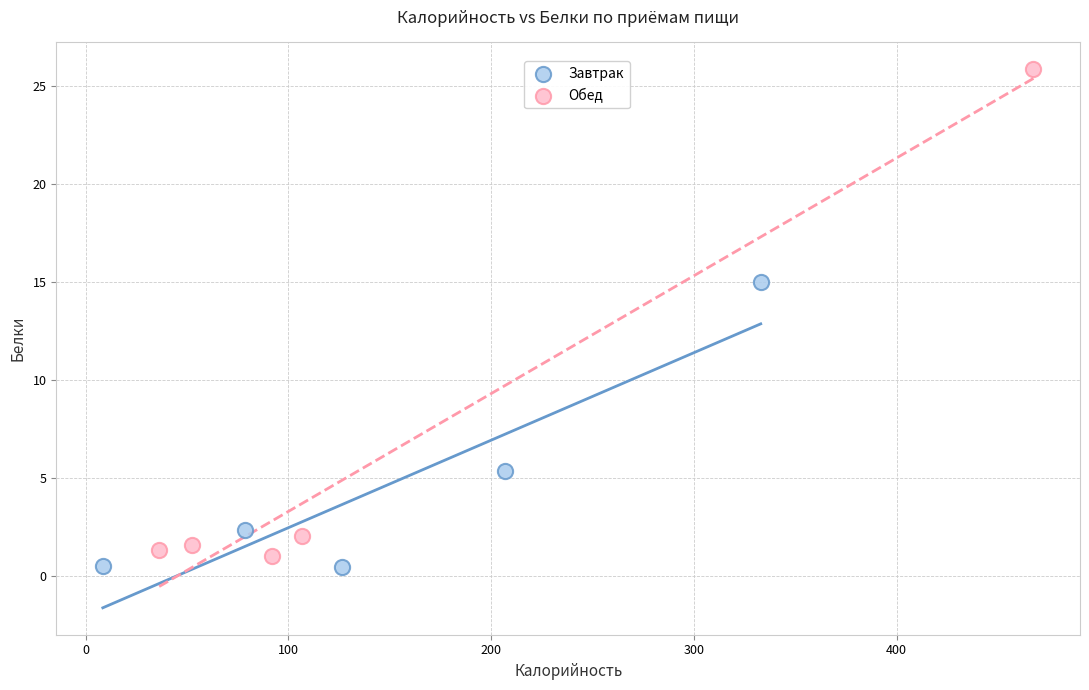

Which series contains the highest Y value?

Обед